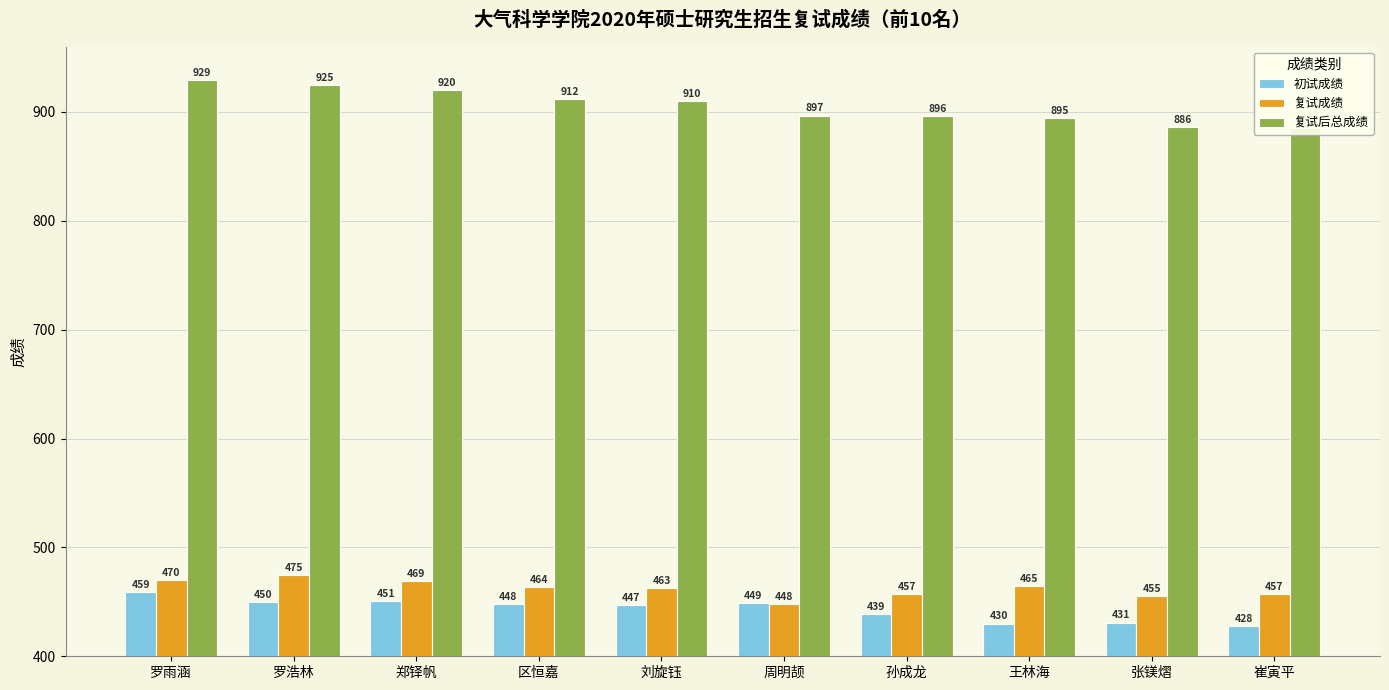

How many groups of bars are there?

10